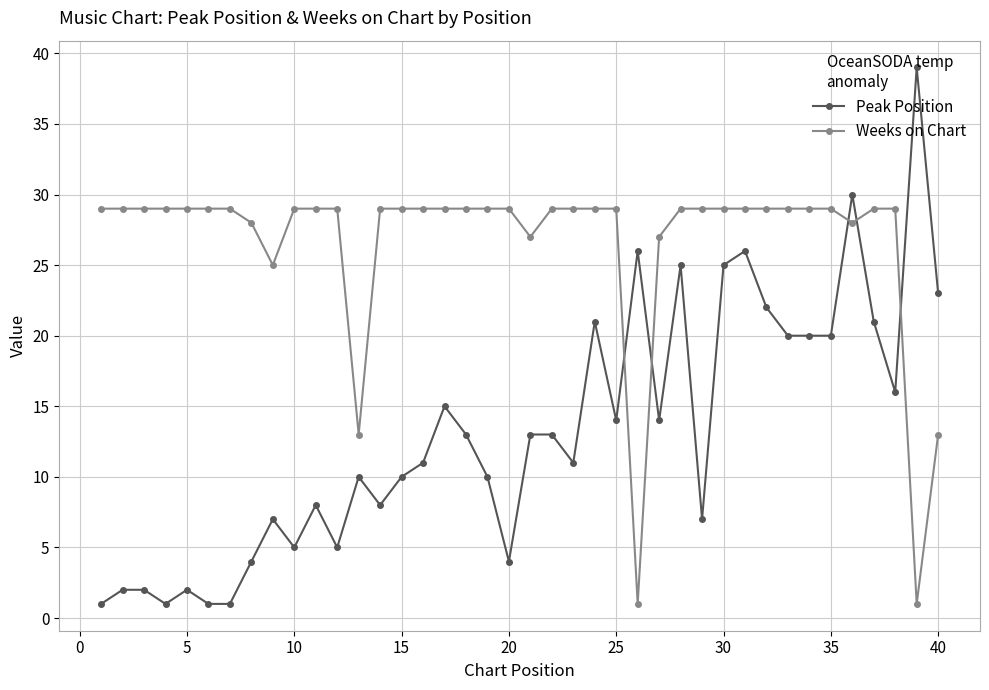

Rank the series by their average value, from highest to lowest.

Weeks on Chart, Peak Position